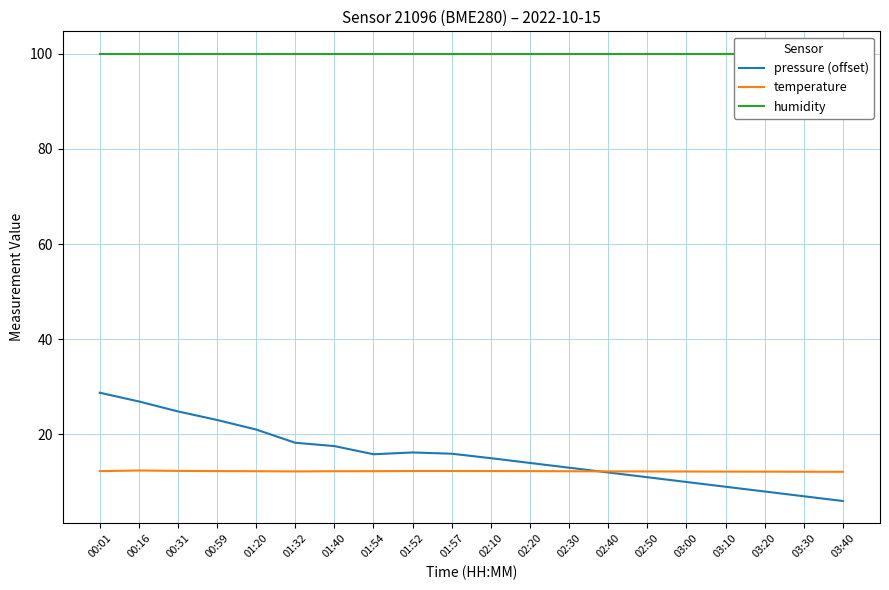

Reading left to right, transcribe all the data shown in this chart.

pressure (offset): 00:01=28.8	00:16=26.9	00:31=24.8	00:59=23.0	01:20=21.0	01:32=18.2	01:40=17.5	01:54=15.8	01:52=16.2	01:57=15.9	02:10=15.0	02:20=14.0	02:30=13.0	02:40=12.0	02:50=11.0	03:00=10.0	03:10=9.0	03:20=8.0	03:30=7.0	03:40=6.0
temperature: 00:01=12.3	00:16=12.4	00:31=12.3	00:59=12.3	01:20=12.3	01:32=12.2	01:40=12.3	01:54=12.3	01:52=12.3	01:57=12.3	02:10=12.3	02:20=12.3	02:30=12.2	02:40=12.2	02:50=12.2	03:00=12.2	03:10=12.2	03:20=12.2	03:30=12.2	03:40=12.1
humidity: 00:01=100.0	00:16=100.0	00:31=100.0	00:59=100.0	01:20=100.0	01:32=100.0	01:40=100.0	01:54=100.0	01:52=100.0	01:57=100.0	02:10=100.0	02:20=100.0	02:30=100.0	02:40=100.0	02:50=100.0	03:00=100.0	03:10=100.0	03:20=100.0	03:30=100.0	03:40=100.0